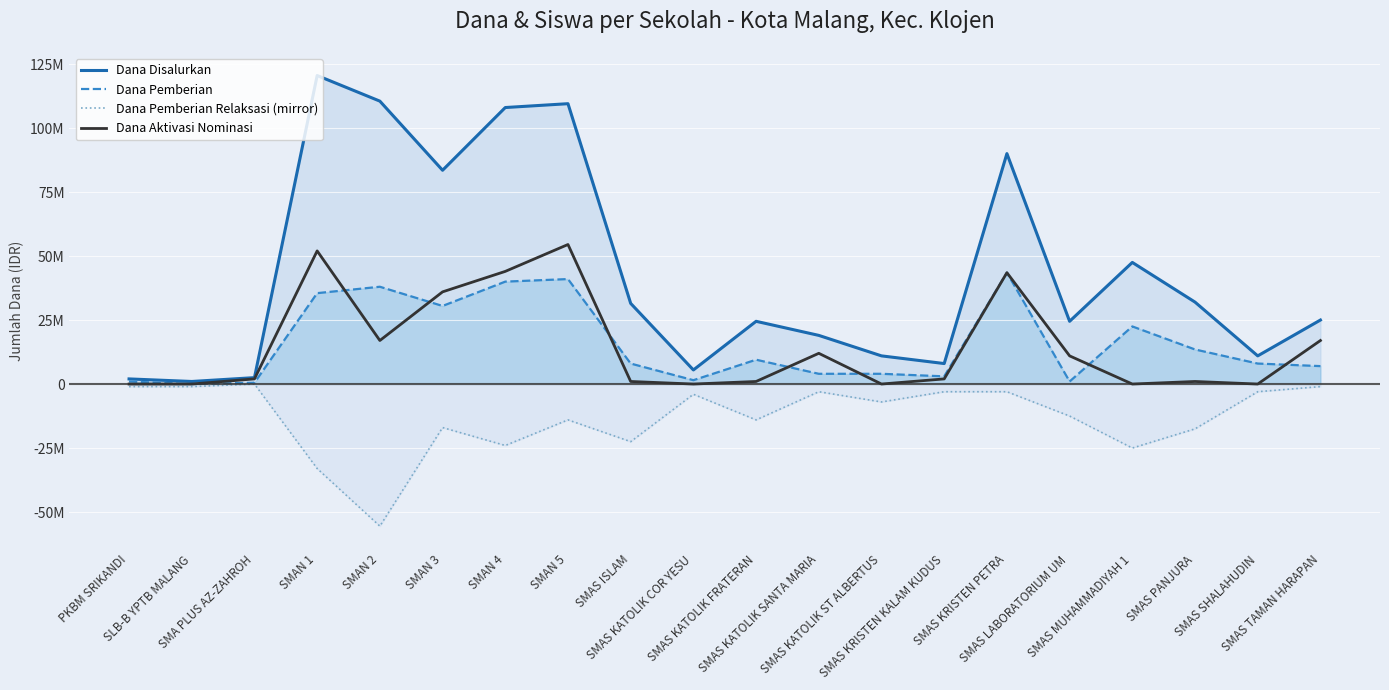

What is the difference between the Dana Pemberian values at SMAN 3 and SMAS KATOLIK FRATERAN?

21000000